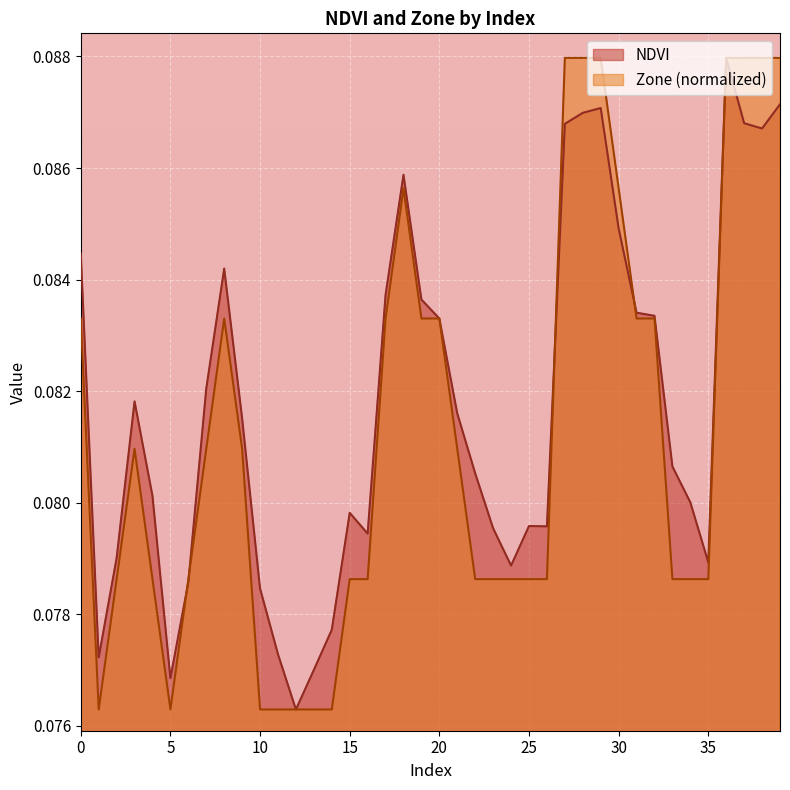

Count the number of data series in this chart.

2